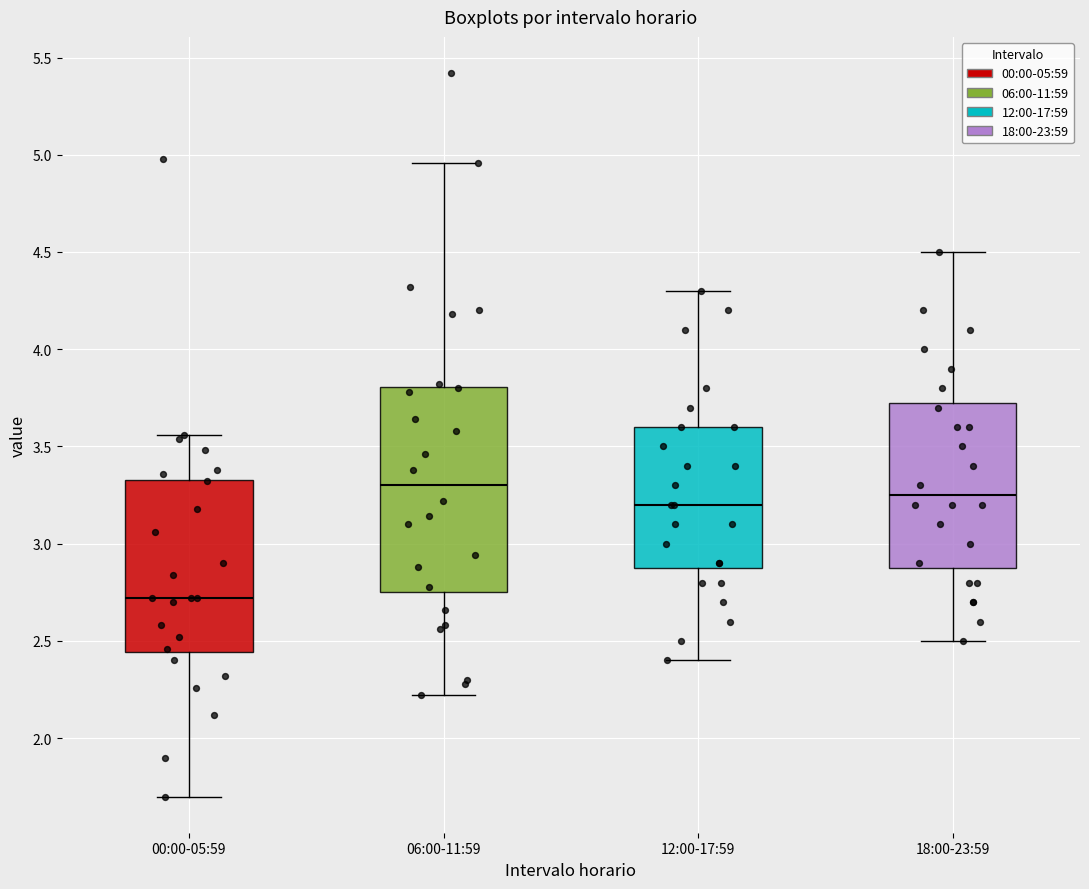

Reading left to right, transcribe this box plot: for each box, give where its median line is, the range the box spans, and where its two whiskers end, as read against the y-axis. The values are not printed on the chart, so give them approximately, as read against the axis.

00:00-05:59: median 2.70, box 2.45 to 3.35, whiskers 1.70 to 3.55
06:00-11:59: median 3.30, box 2.75 to 3.80, whiskers 2.20 to 4.95
12:00-17:59: median 3.20, box 2.90 to 3.60, whiskers 2.40 to 4.30
18:00-23:59: median 3.25, box 2.90 to 3.75, whiskers 2.50 to 4.50